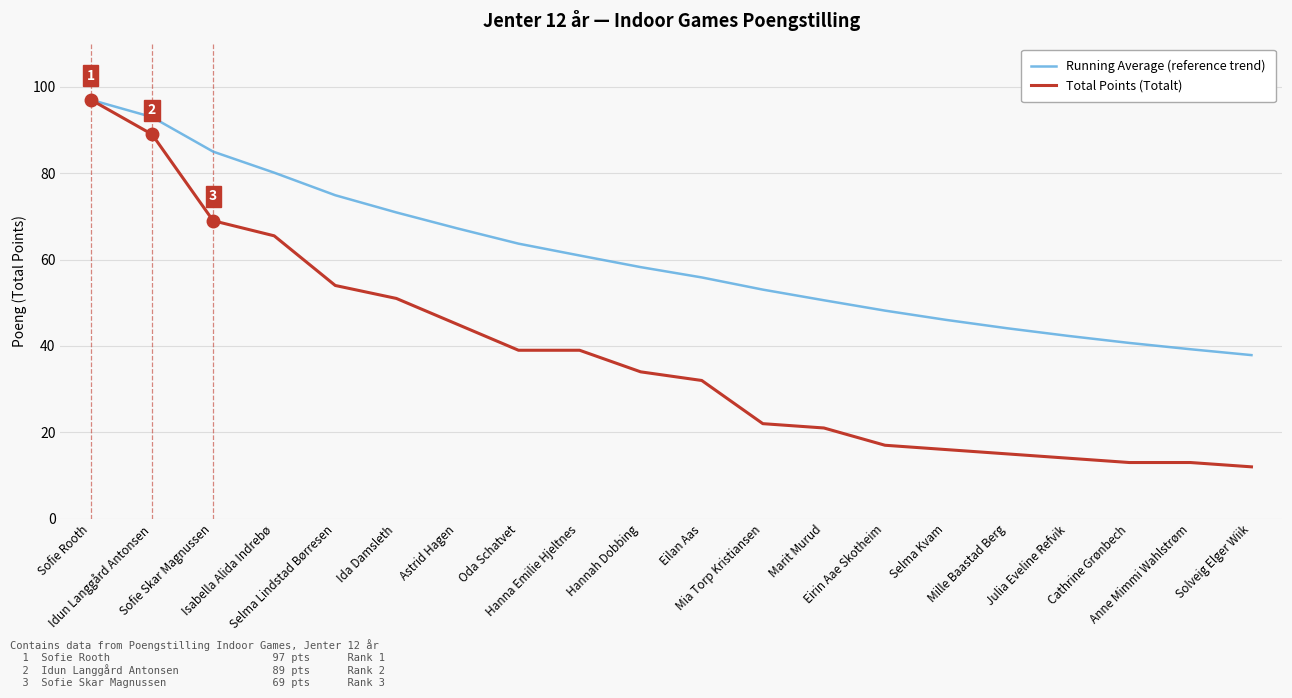

What position from the right is Sofie Skar Magnussen?

18